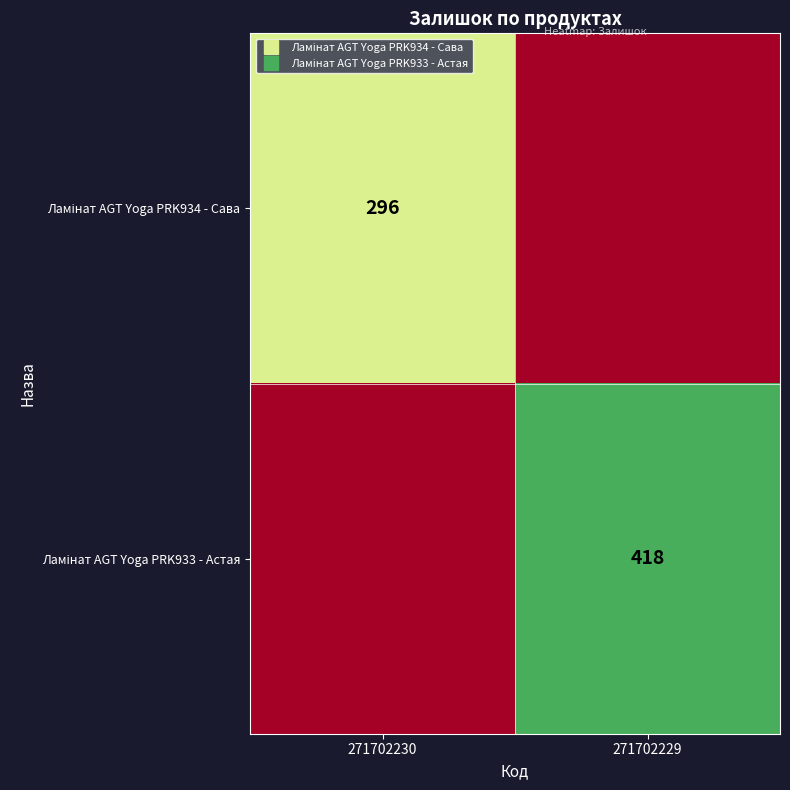

Between 271702230 and 271702229, which series saw the biggest shift?

Ламінат AGT Yoga PRK933 - Астая